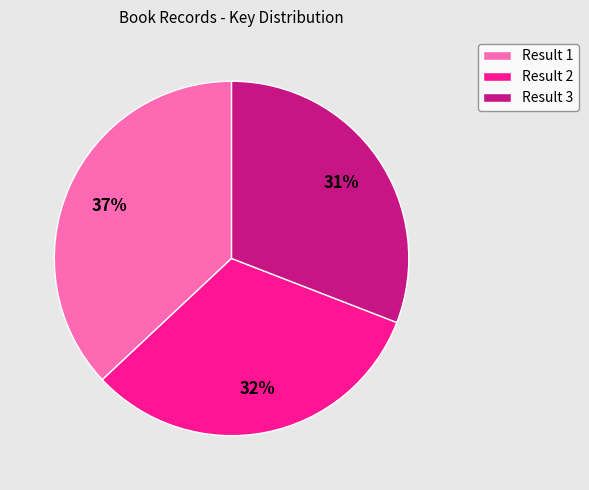

To the nearest percent, what is the average slice percentage?

33%